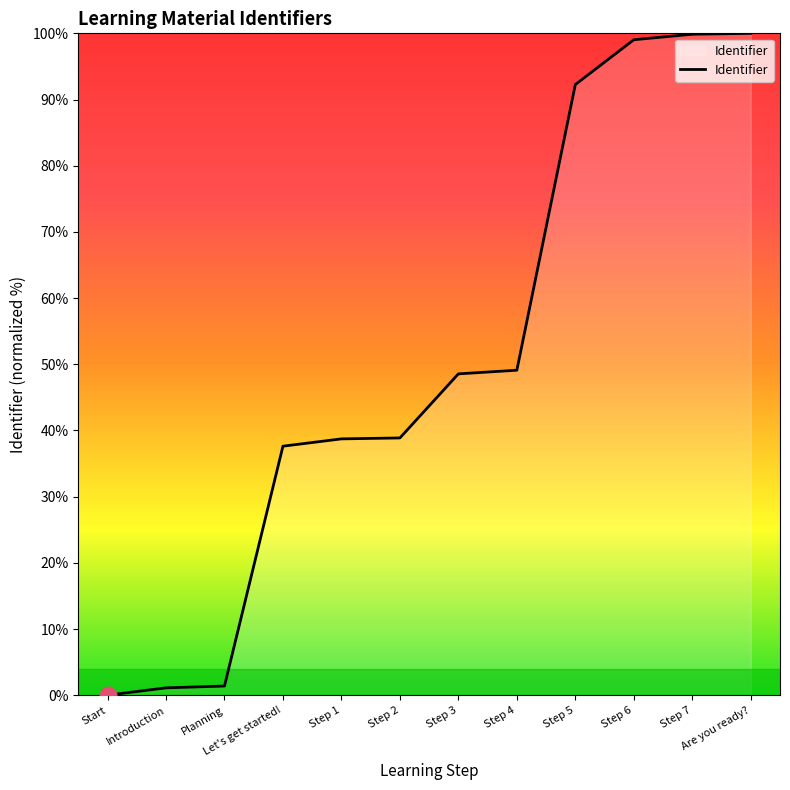

True or false: the data shows 56.5 at Step 1.

False